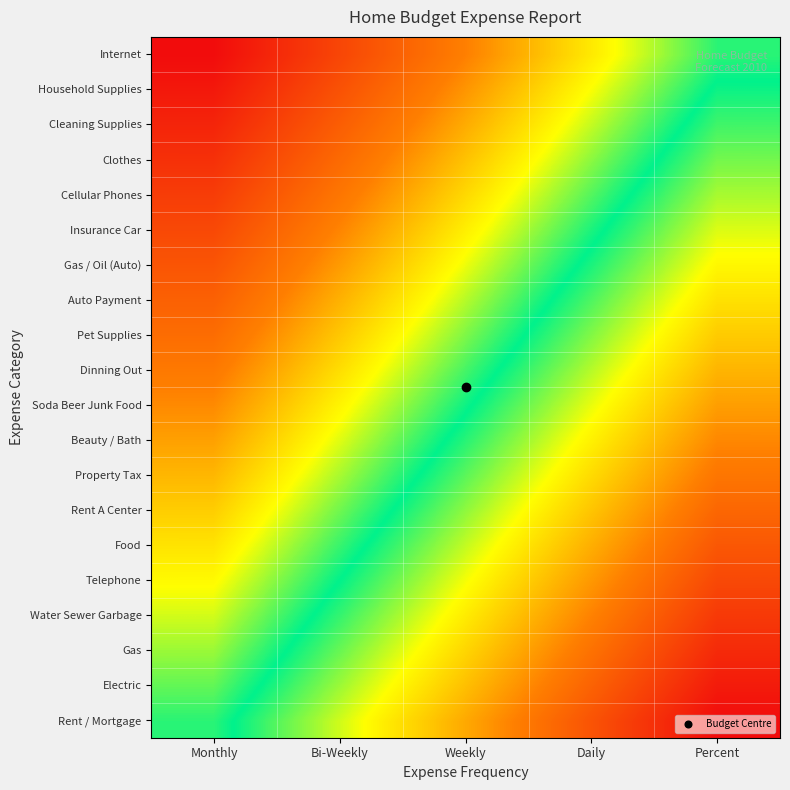

What is the difference between the highest and lowest values at Percent?

0.5